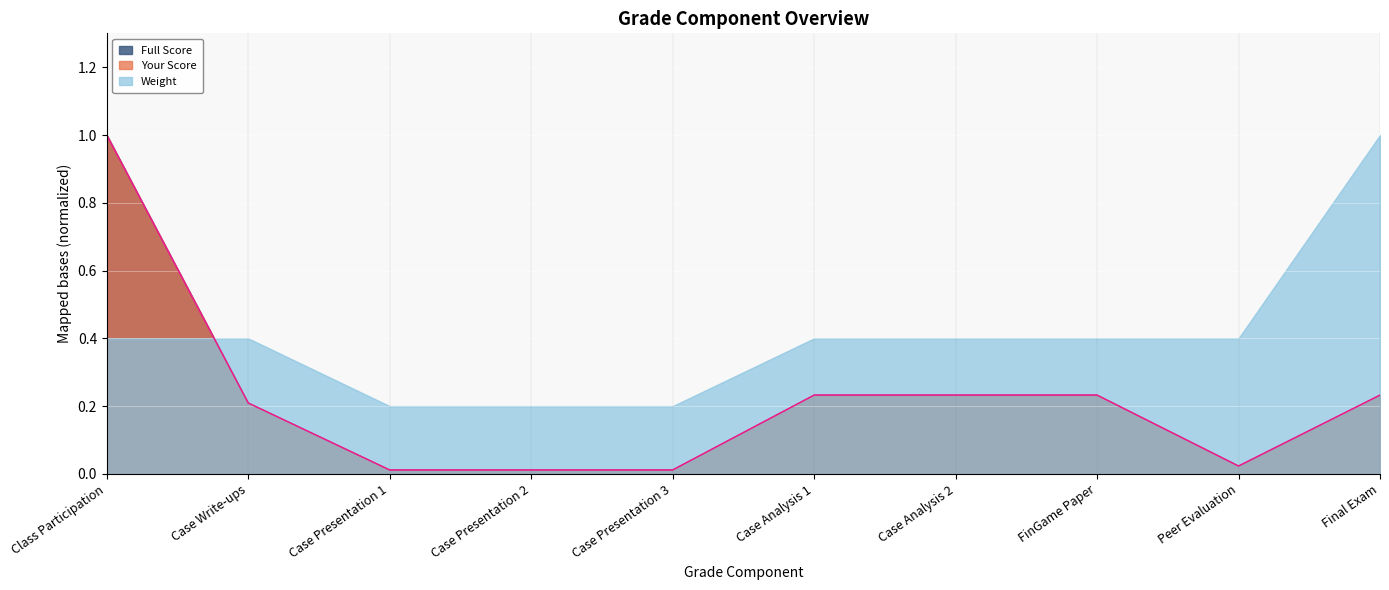

Which series changed the most between Case Analysis 1 and Case Analysis 2?

Your Score